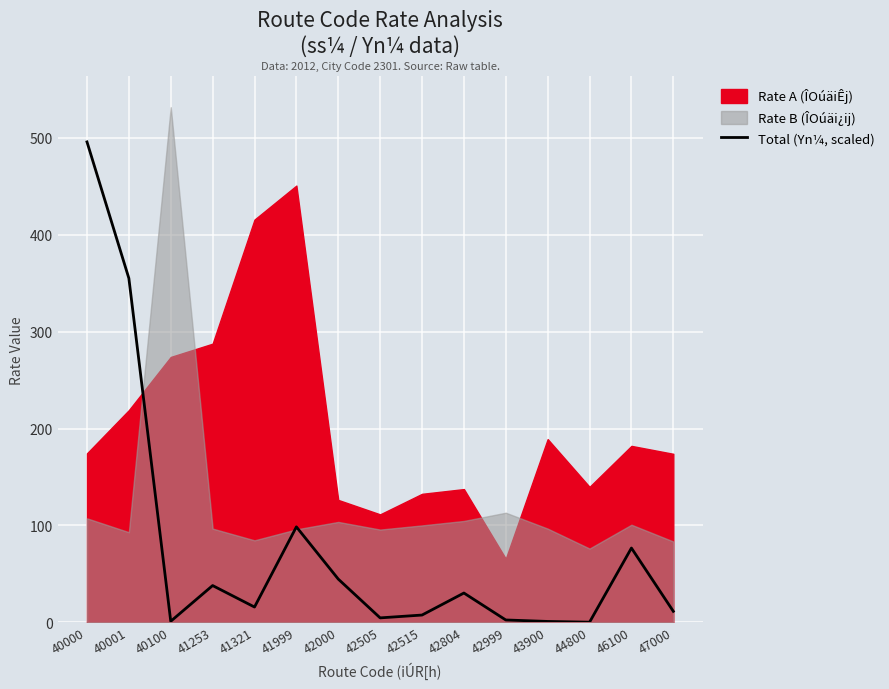

Where is the data nearest to the value 247?

40001